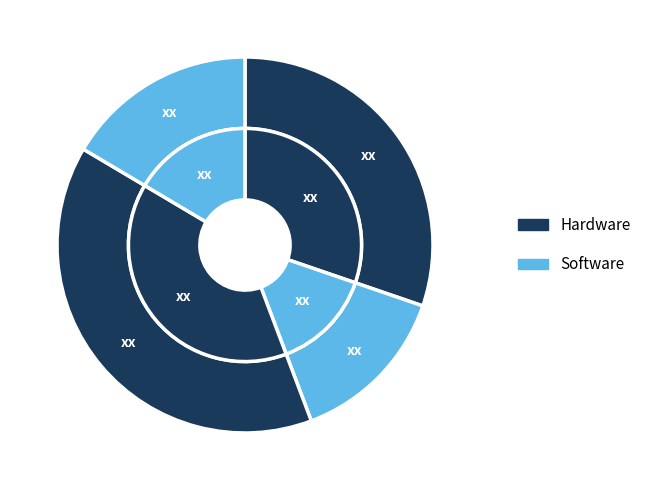

To the nearest percent, what is the difference between the largest and smallest slice percentages?

25%